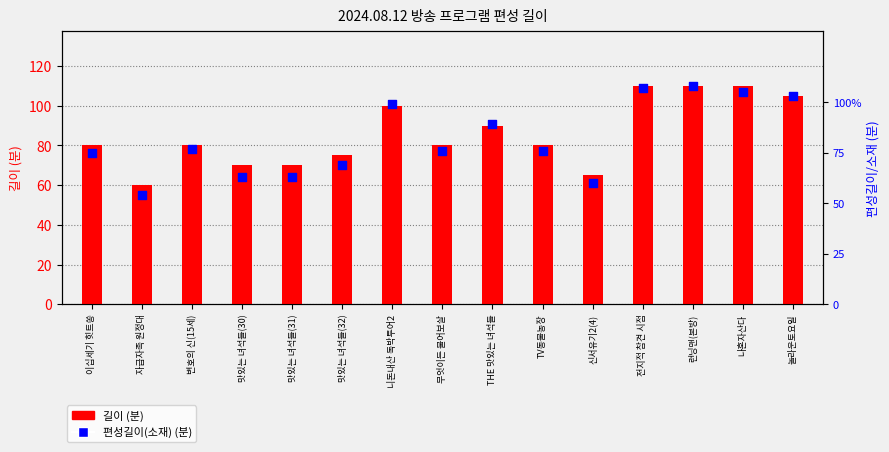

At how many categories does at least one series exceed 61?

14